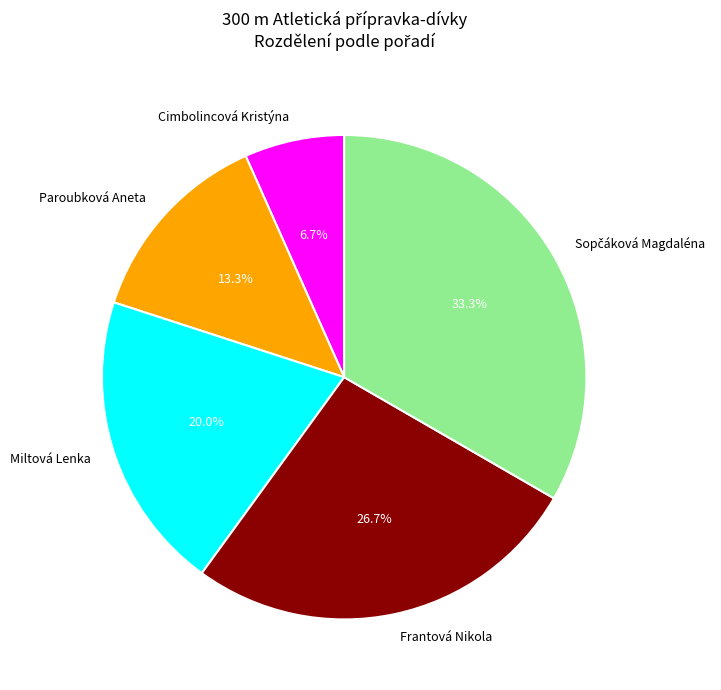

Is it true that Paroubková Aneta is 13% of the pie?

True